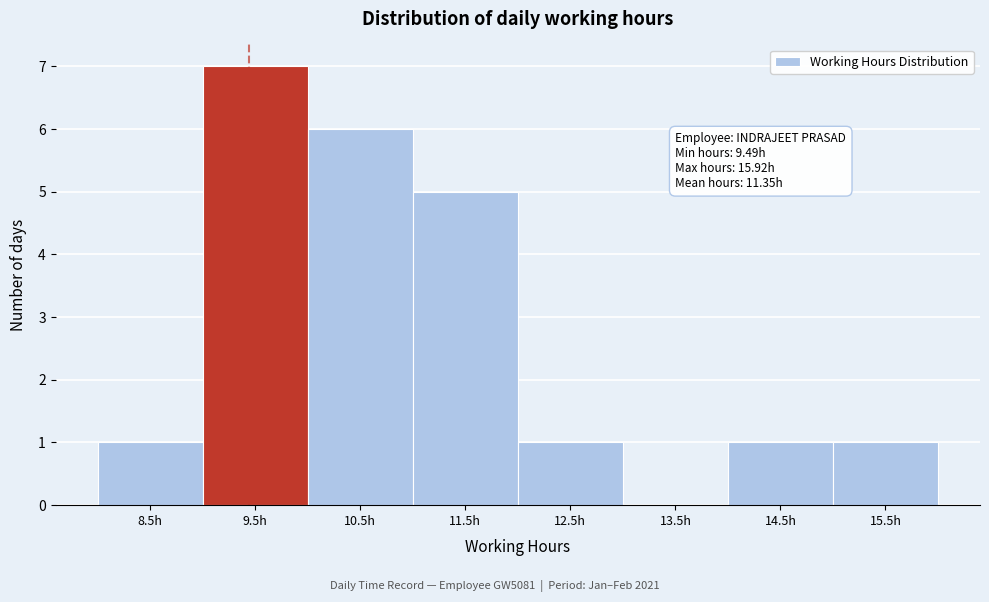

Reading left to right, list all the values displayed in this chart.

8.5h=1	9.5h=7	10.5h=6	11.5h=5	12.5h=1	13.5h=0	14.5h=1	15.5h=1